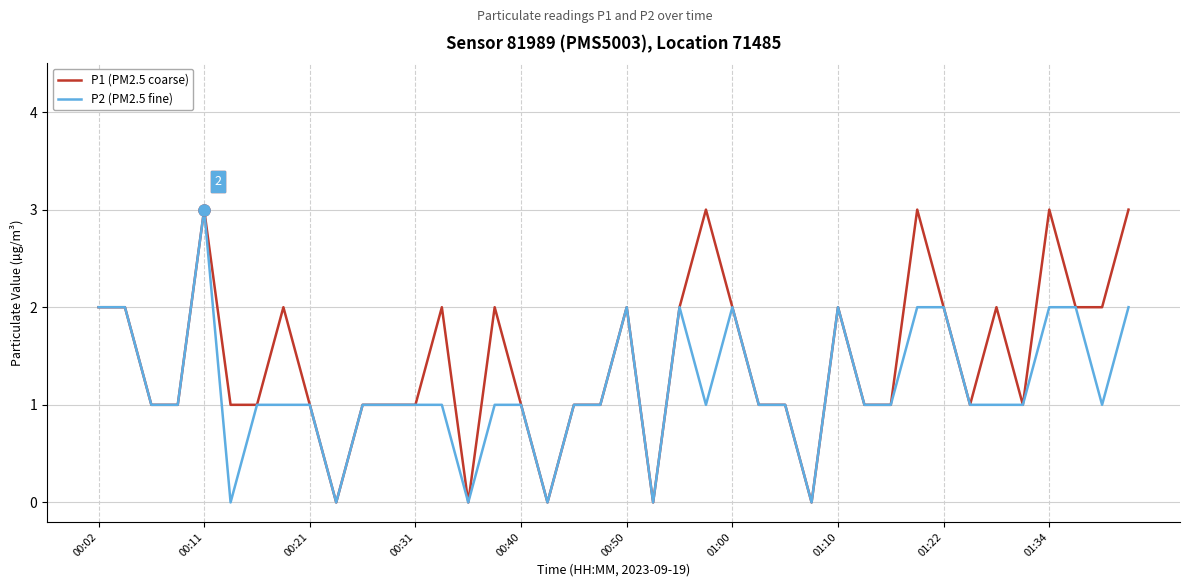

Rank the series by their average value, from lowest to highest.

P2 (PM2.5 fine), P1 (PM2.5 coarse)